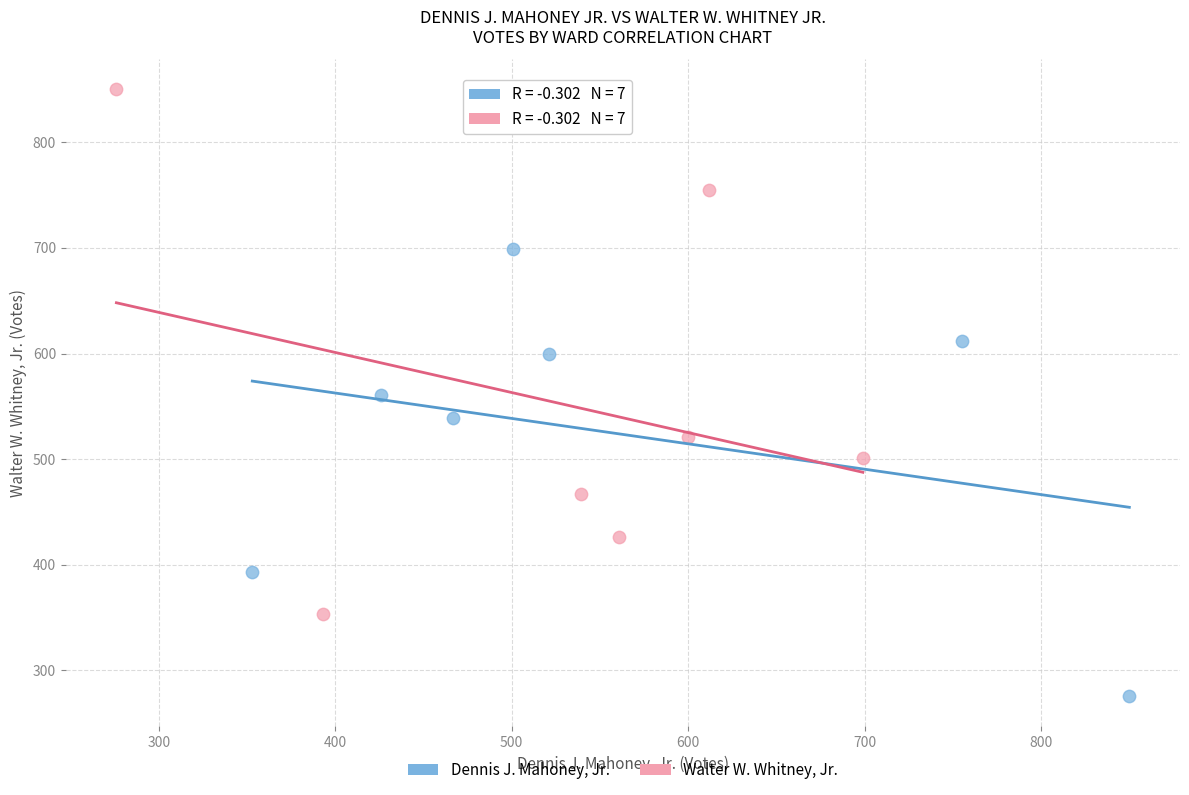

Which series has the largest Y range (max minus min)?

Walter W. Whitney, Jr.